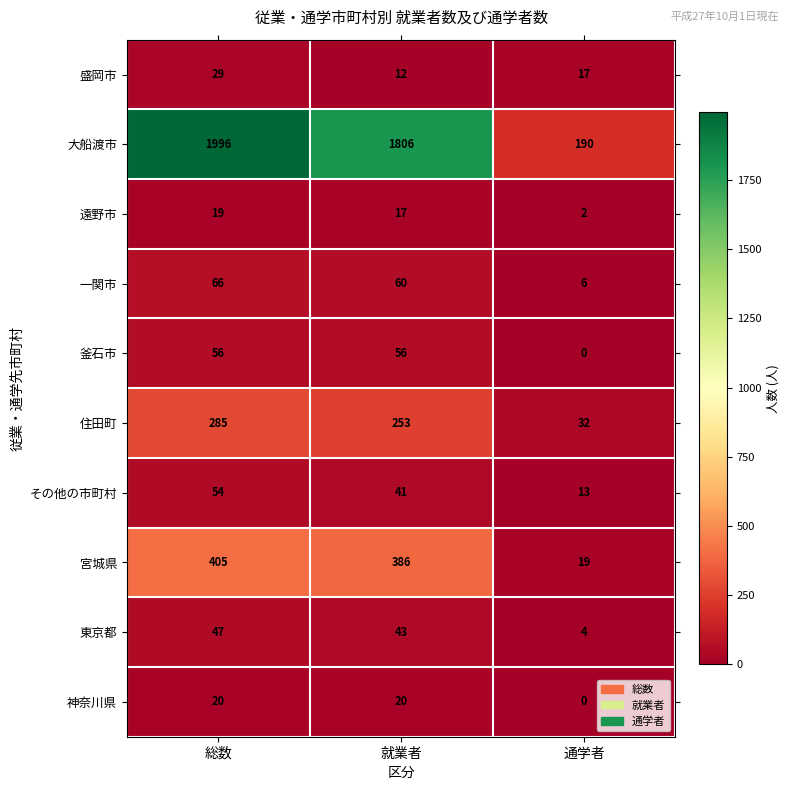

How many 盛岡市 values are between 12 and 29?

3